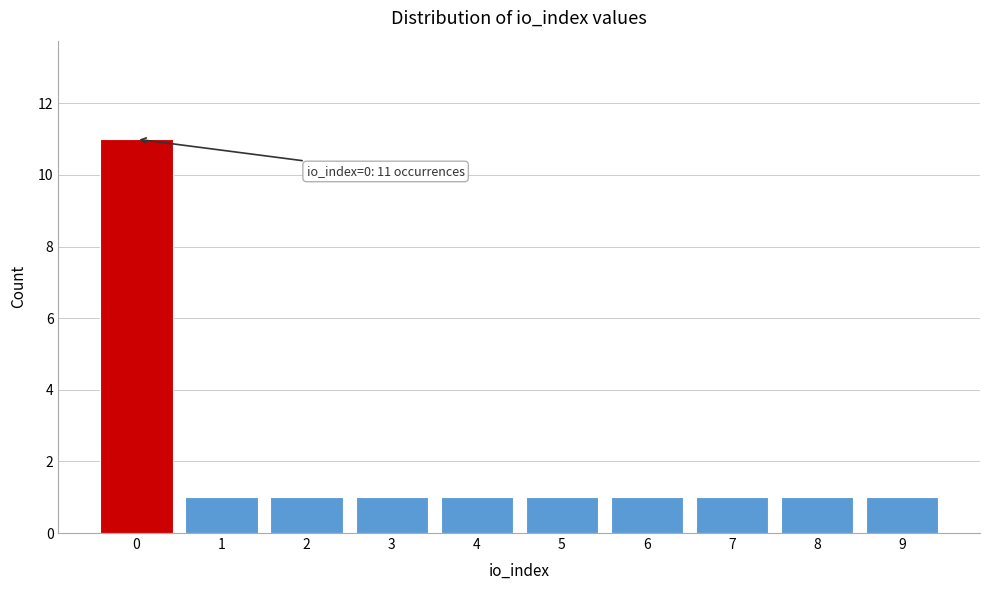

Reading left to right, what are all the values shown in this chart?

0=11	1=1	2=1	3=1	4=1	5=1	6=1	7=1	8=1	9=1